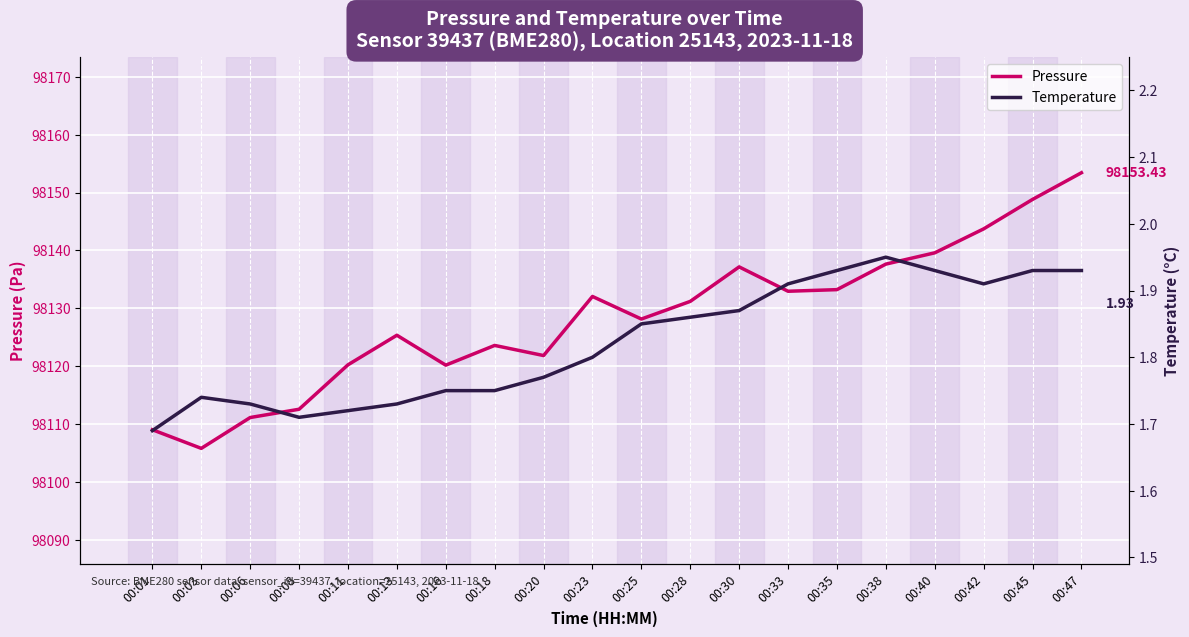

True or false: pressure has a value of 167787.4 at 00:08.

False